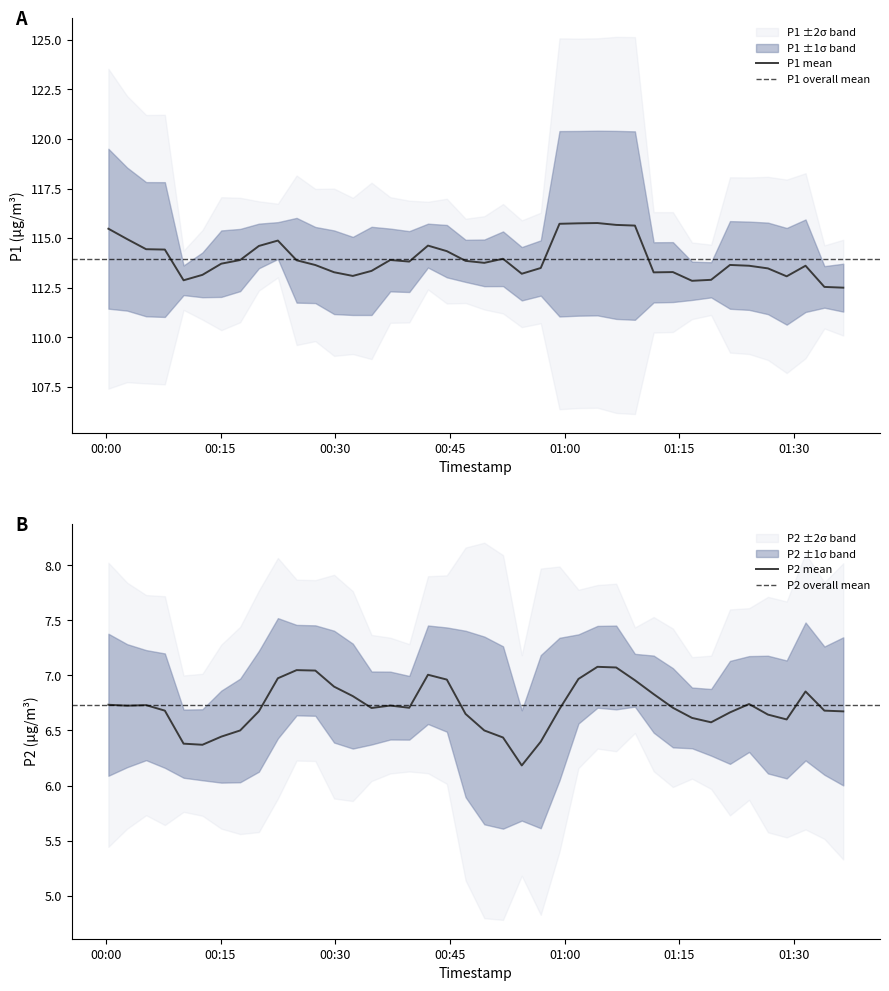

The value of P1 at 2022-12-20T01:21:38 is 57.2. True or false?

False